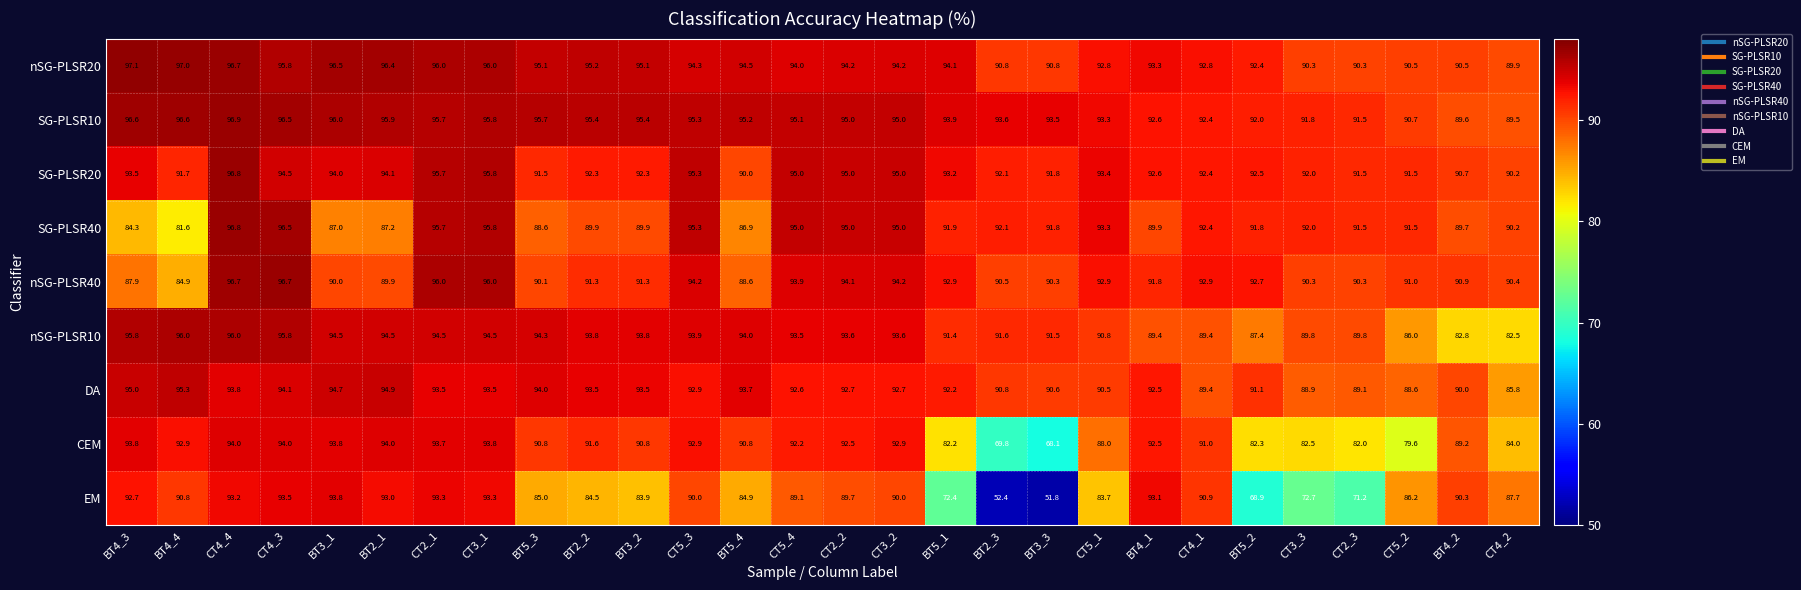

At BT3_2, list the series in order from largest to smallest.

SG-PLSR10, nSG-PLSR20, nSG-PLSR10, DA, SG-PLSR20, nSG-PLSR40, CEM, SG-PLSR40, EM